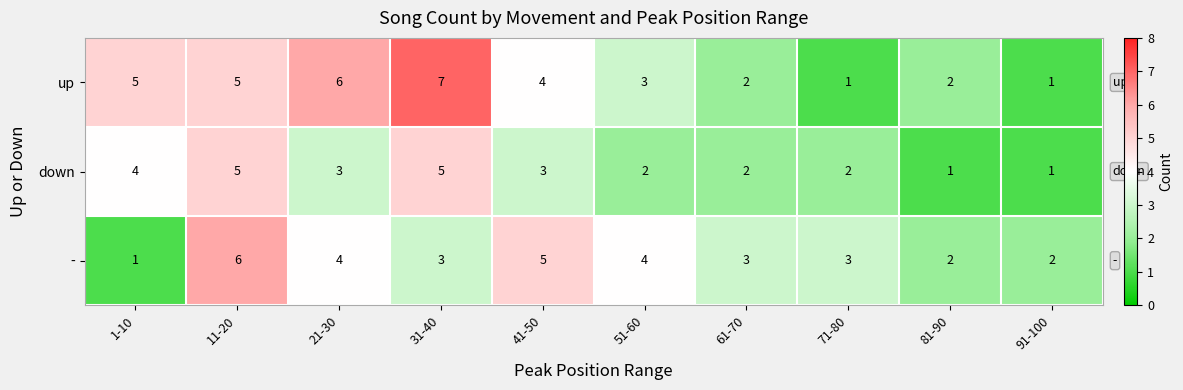

Which series has the largest total across all categories?

up